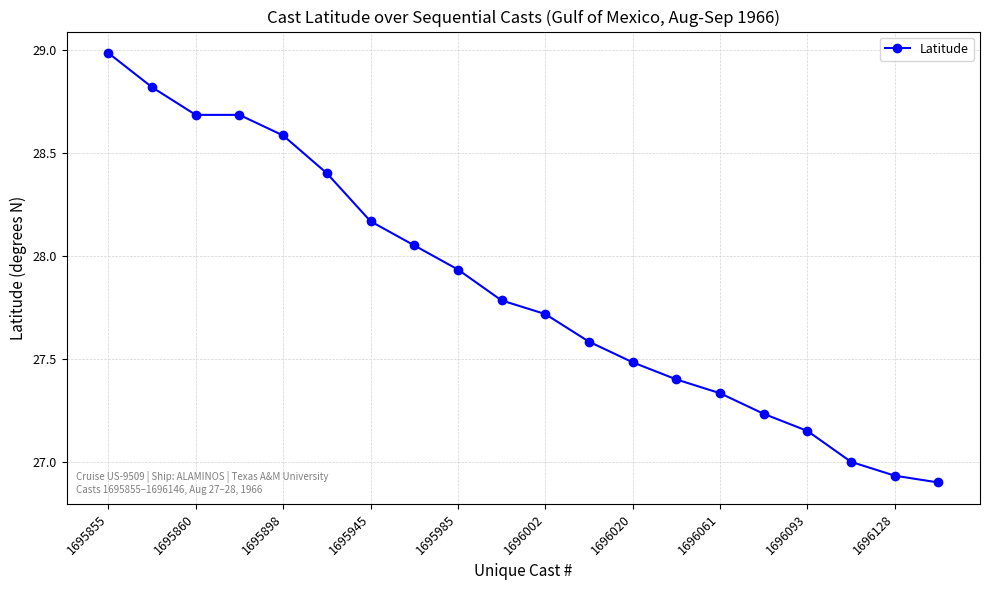

What is the greatest value displayed?

29.0